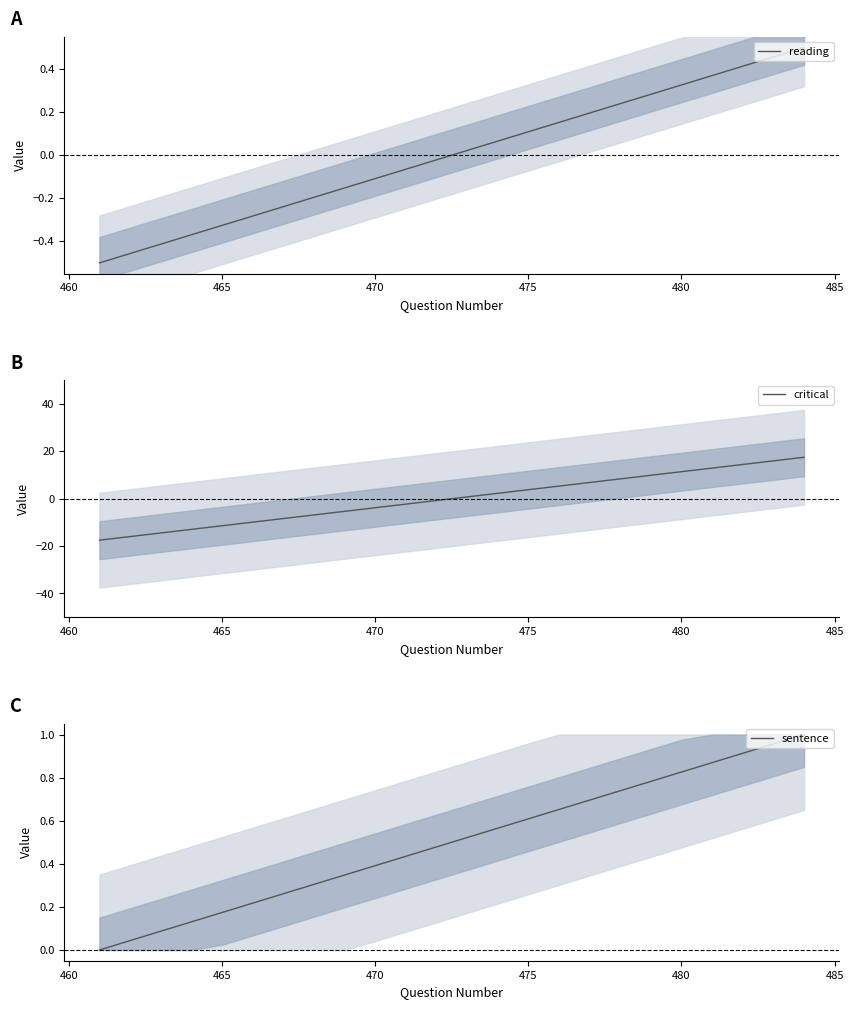

Which series has the largest total across all categories?

sentence